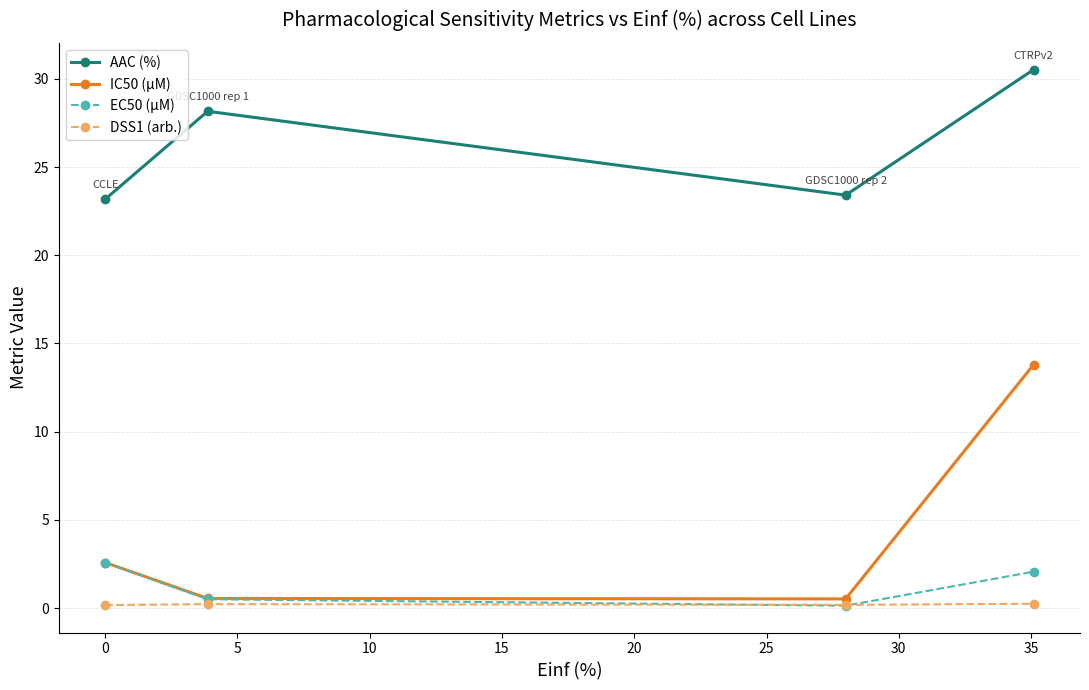

What is the average value of the AAC (%) series?

26.3